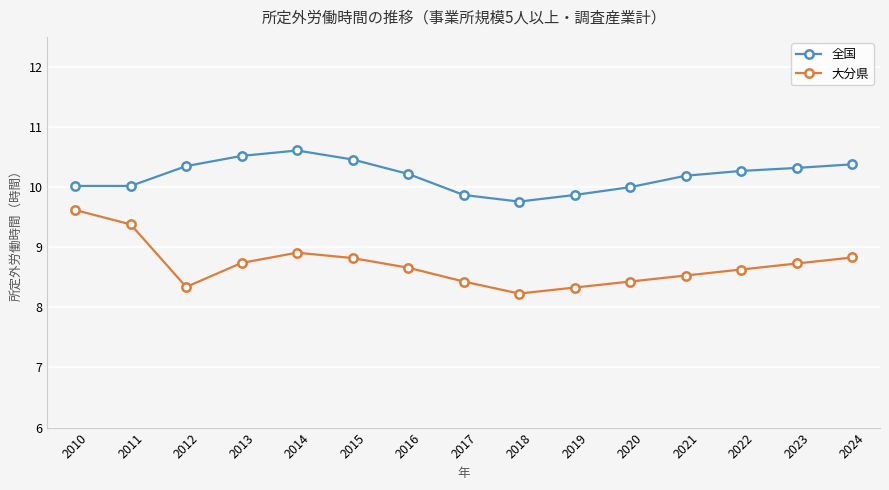

Does the chart have visible grid lines?

Yes